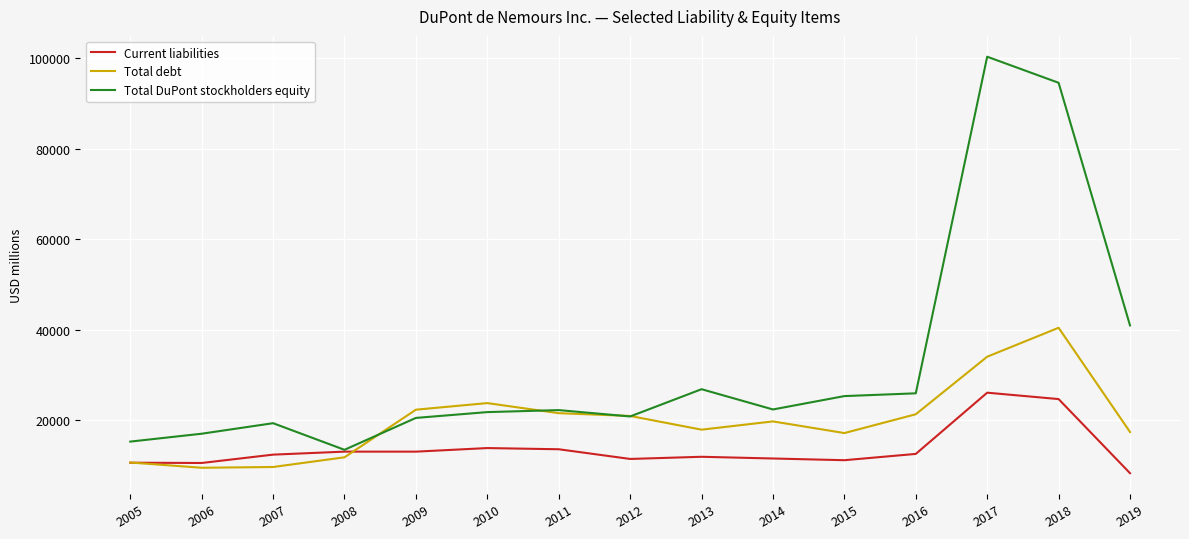

After their last crossing, which series has the higher values: Total DuPont stockholders equity or Total debt?

Total DuPont stockholders equity